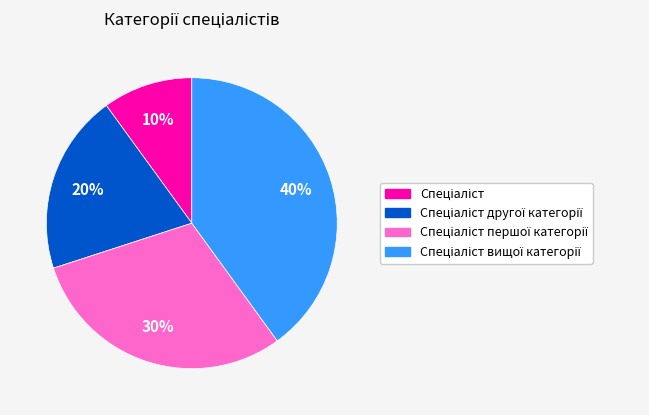

Is there a majority slice in this chart?

No